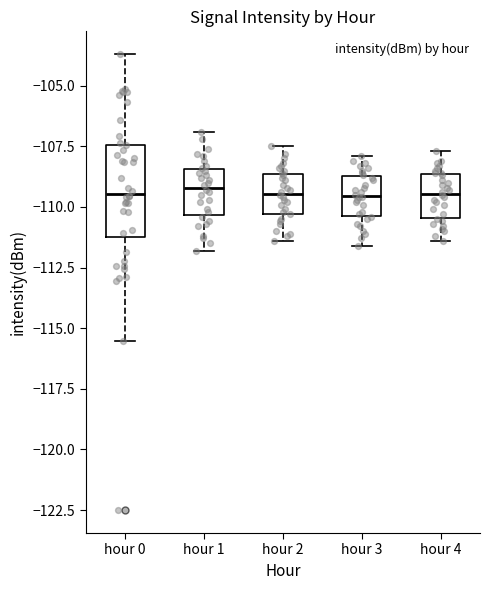

Where is the upper edge of the box for hour 3 on the y-axis? The values are not printed on the chart, so give them approximately, as read against the axis.

-108.5